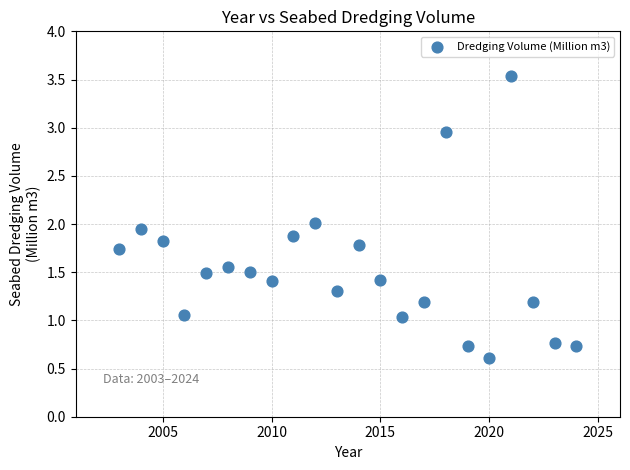

What is the range of X values (max minus min)?

21.0